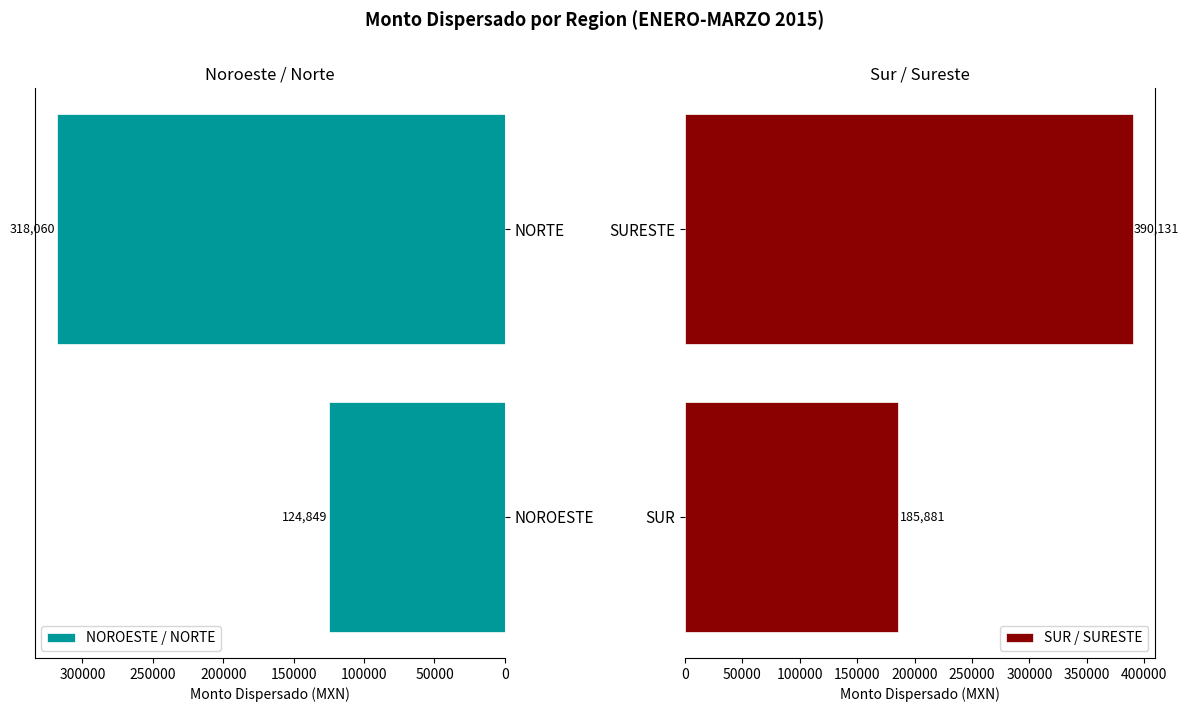

Does the chart contain stacked bars?

No